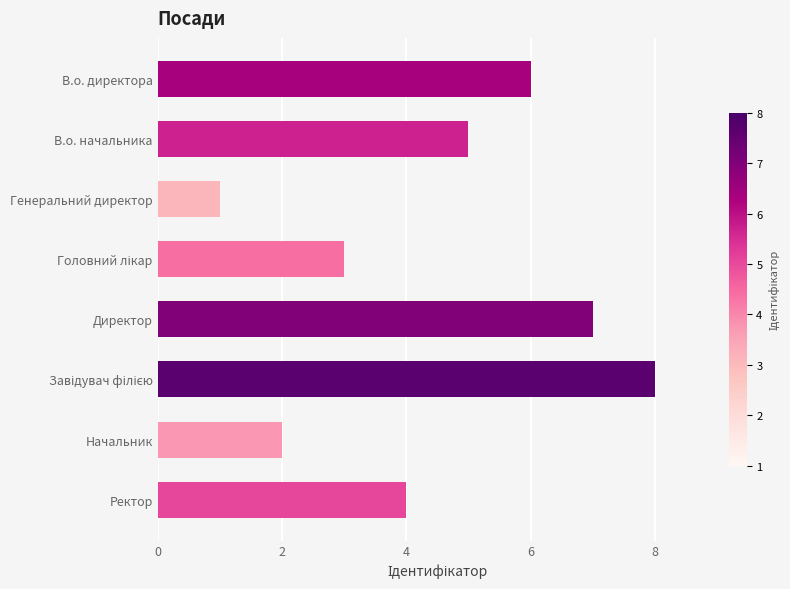

What is the minimum value shown in the chart?

1